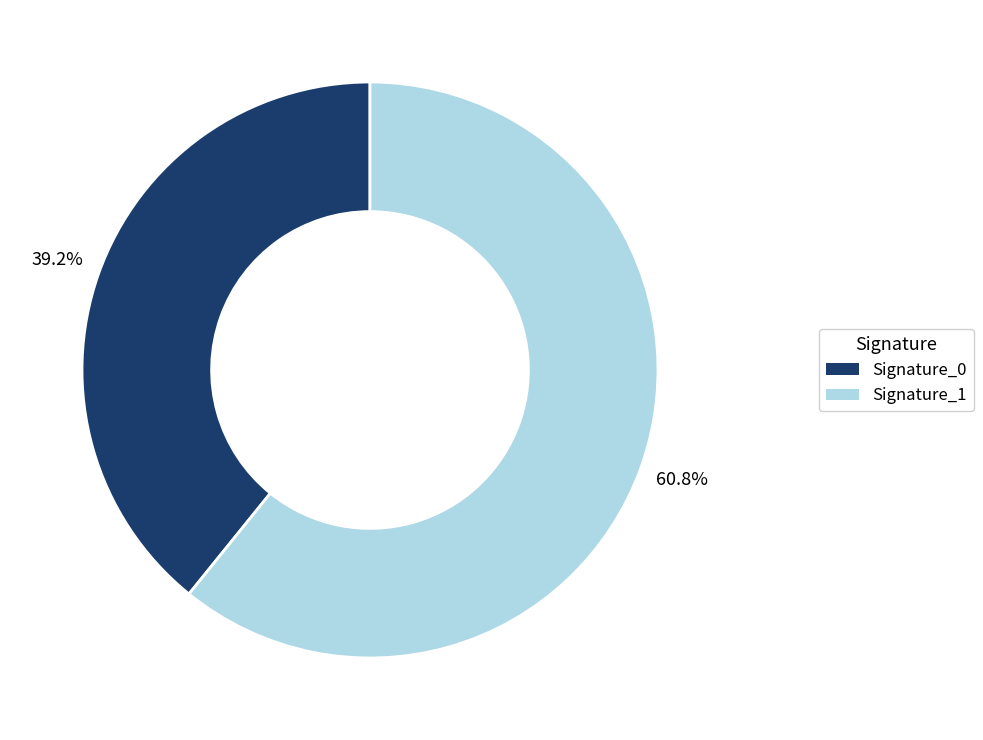

Is there any slice that represents more than half of the pie?

Yes